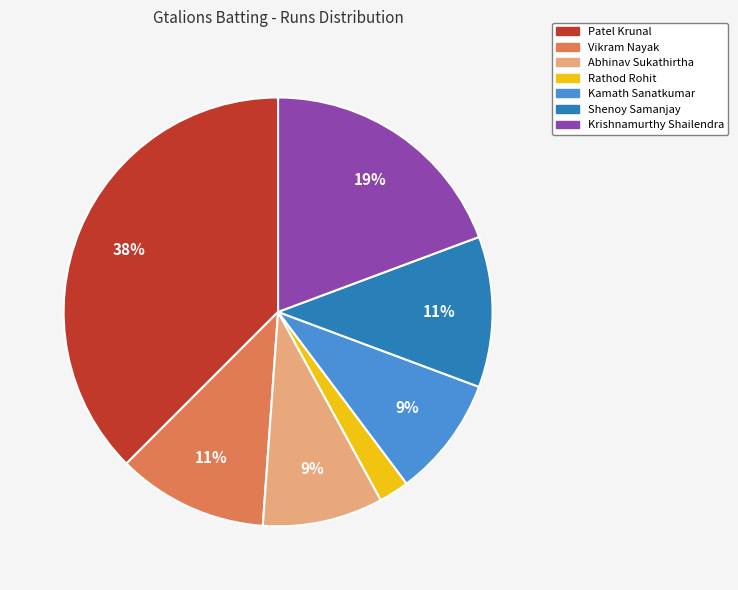

Which category has the smallest portion of the pie?

Rathod Rohit